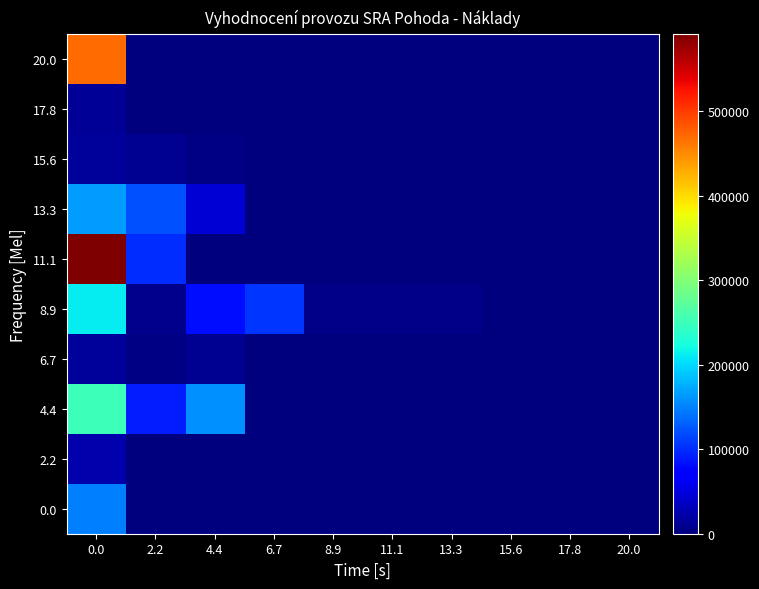

Which has a higher value, 2.2 or 4.4?

2.2